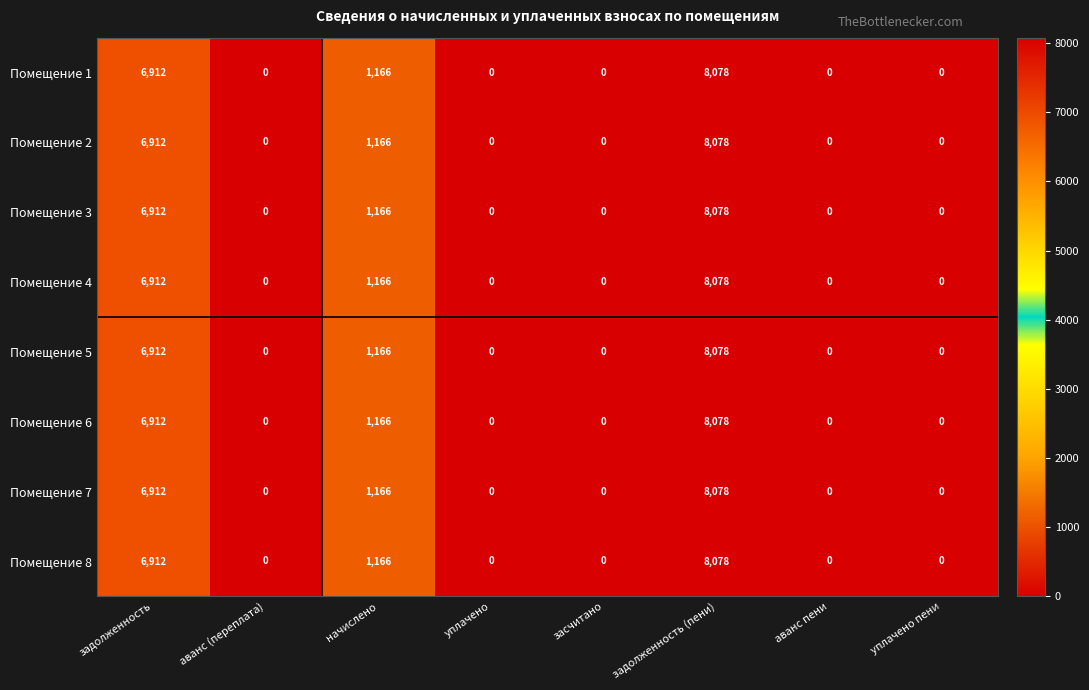

At which category is the sum across all series the highest?

задолженность (пени)